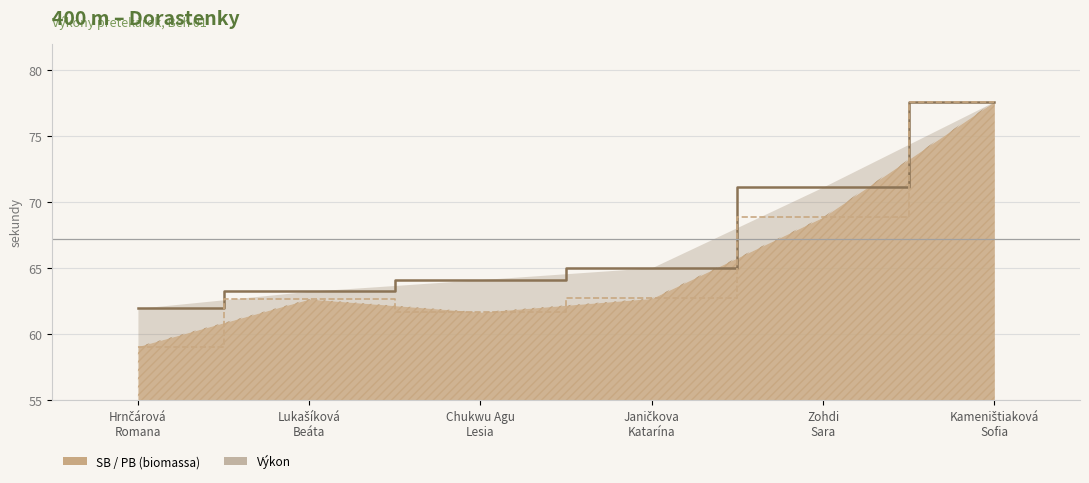

True or false: Výkon and PB cross at least once.

False